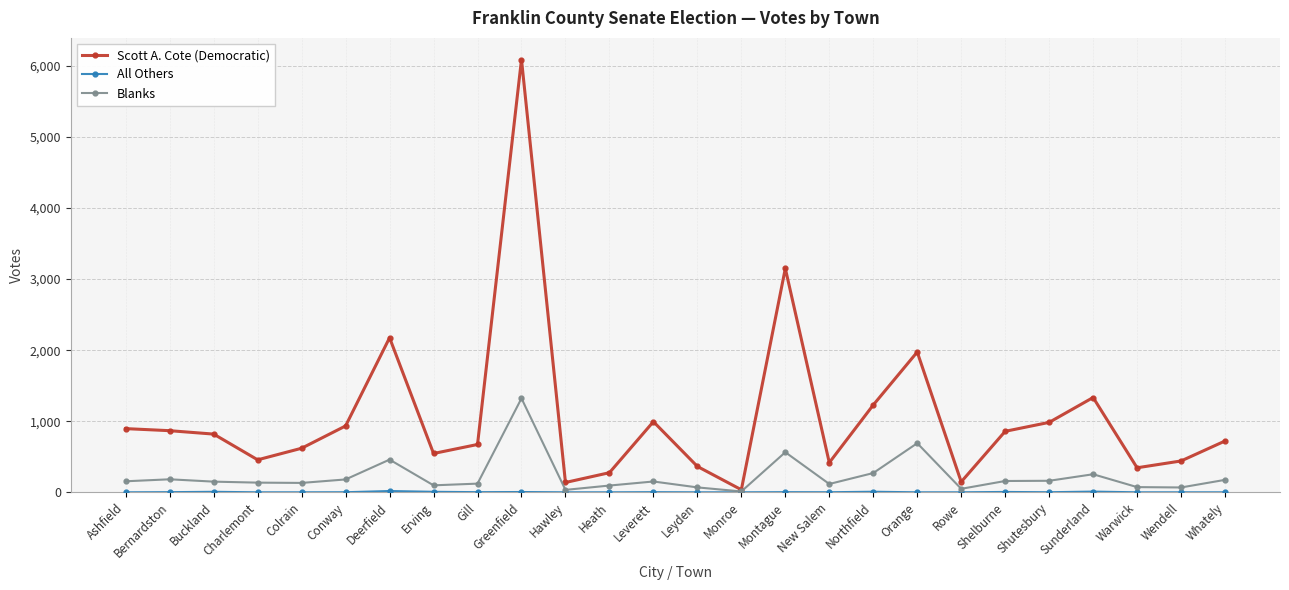

What is the label of the 18th point from the right?

Gill